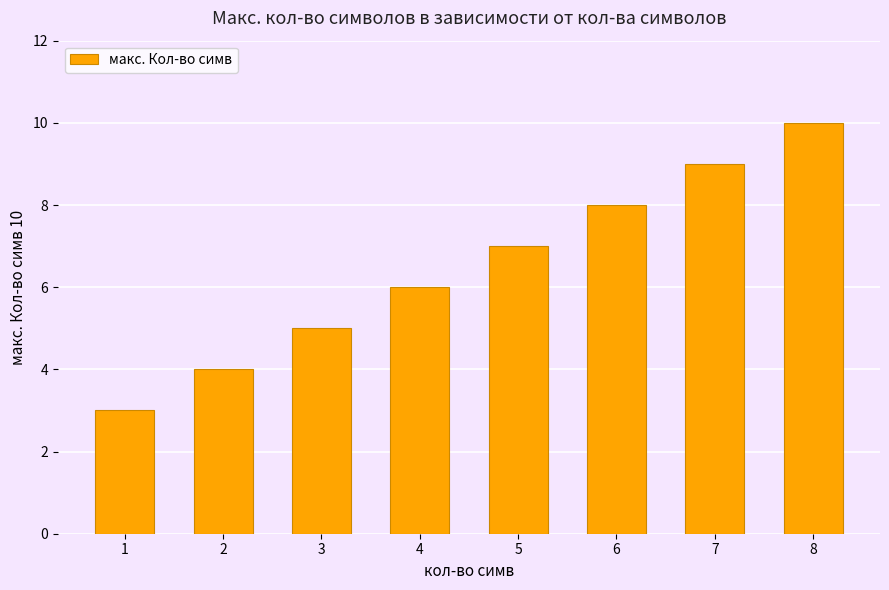

What is the value of the 5th bar from the left?

7